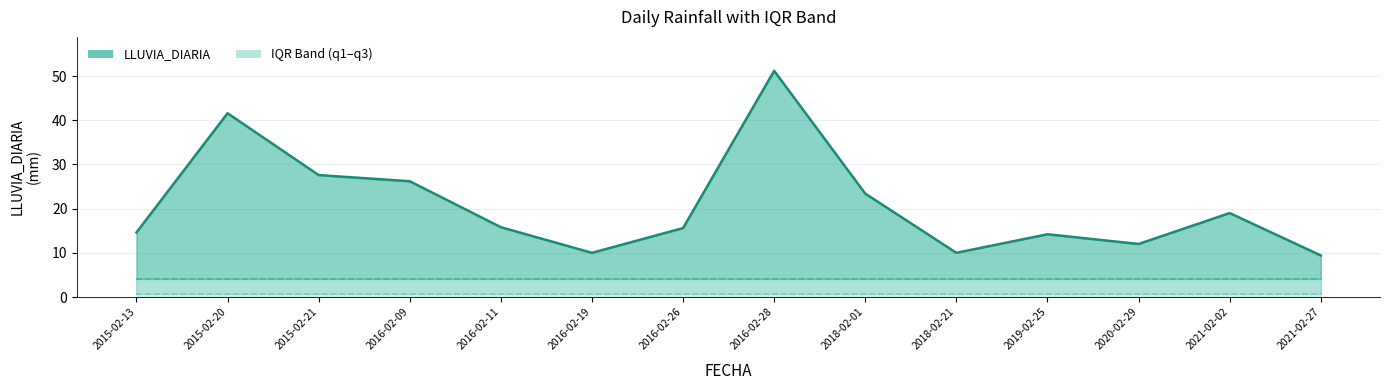

Which series has the largest total across all categories?

LLUVIA_DIARIA